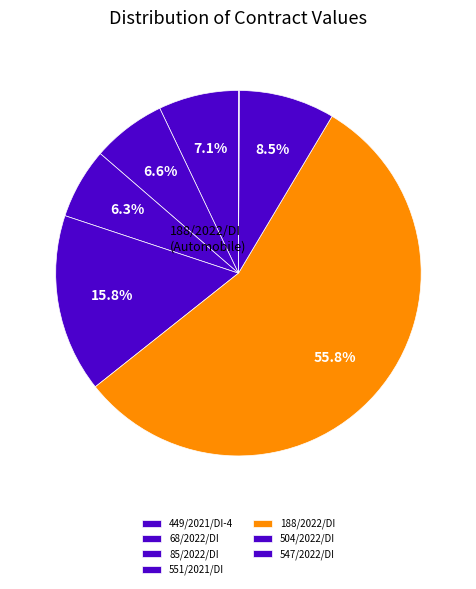

What is the total percentage of 68/2022/DI and 85/2022/DI?

12.8%